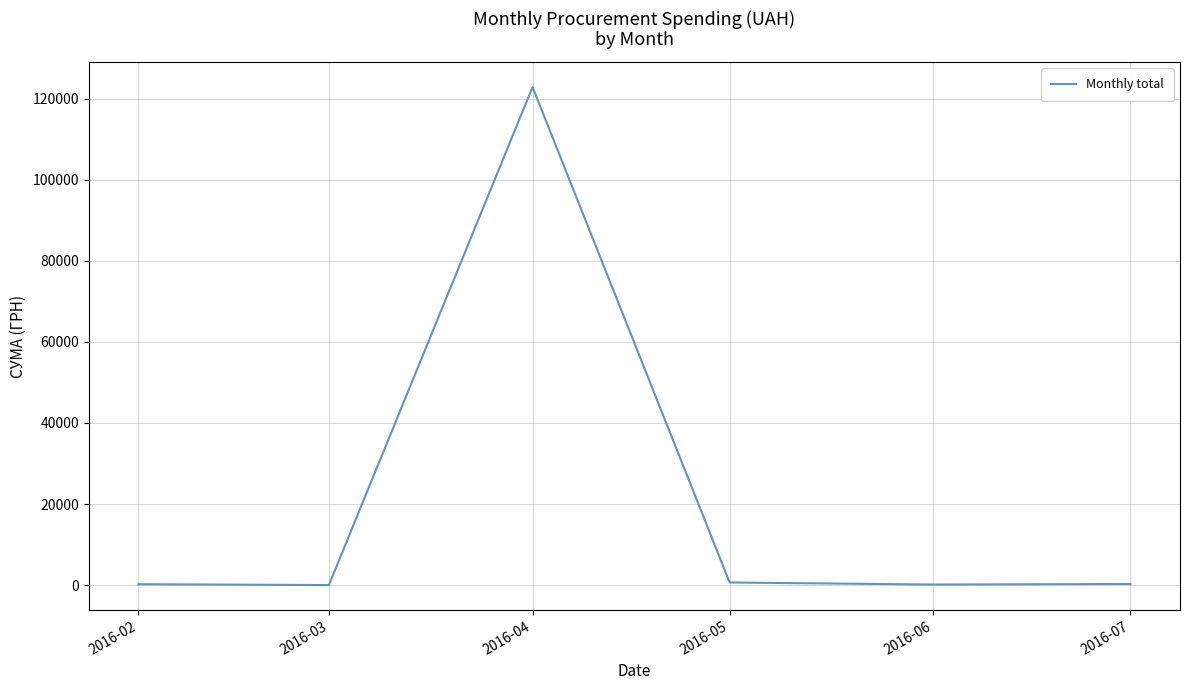

At which category does the data reach its first local peak?

2016-04